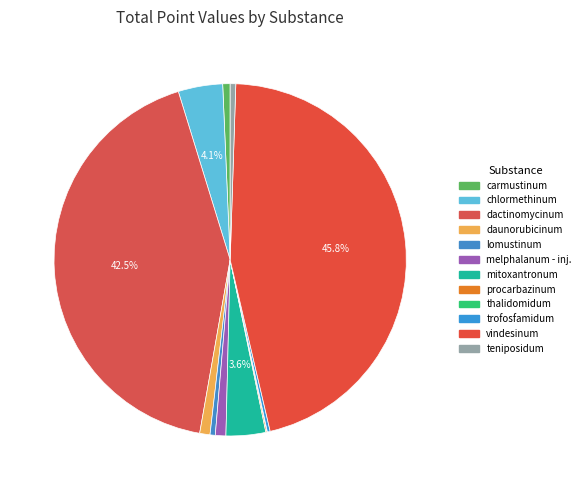

What portion of the pie excludes procarbazinum?

99.9%